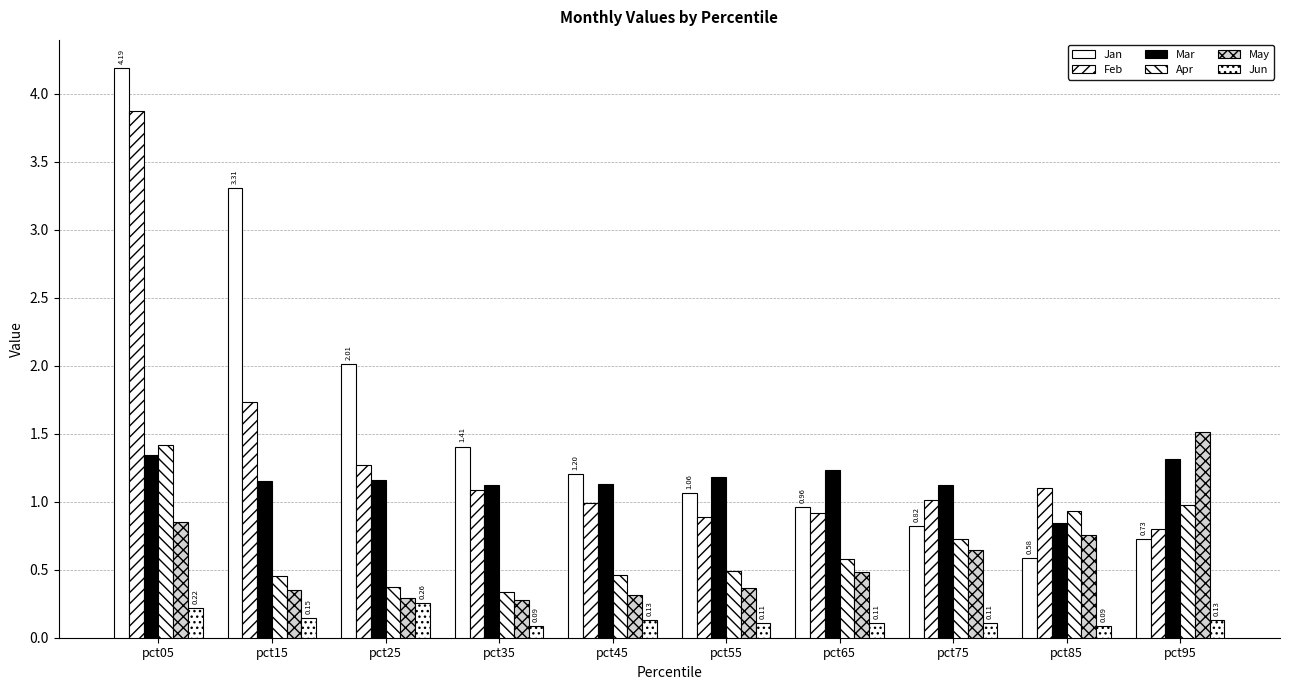

Which has a higher value, pct55 or pct25?

pct25